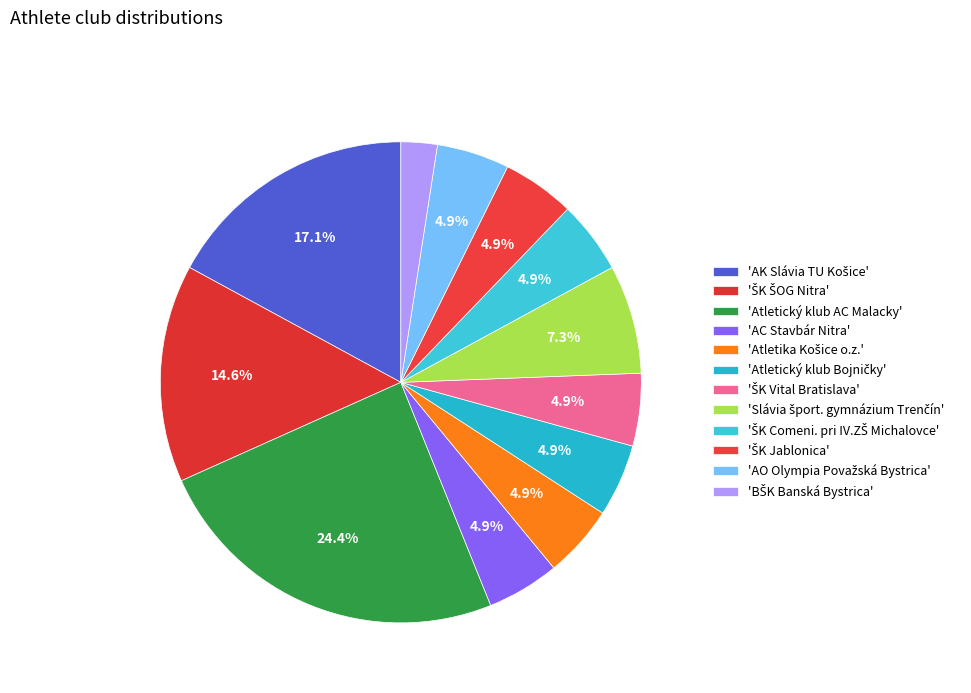

To the nearest percent, what is the difference between the largest and smallest slice percentages?

22%